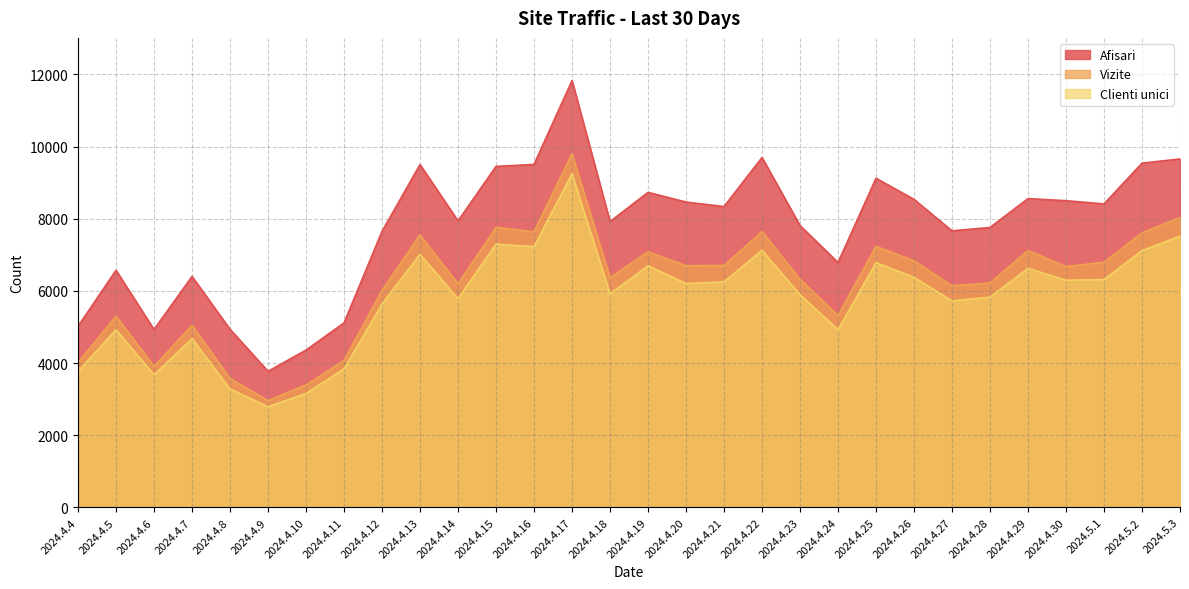

Rank the categories by Clienti unici value from highest to lowest.

2024.4.17, 2024.5.3, 2024.4.15, 2024.4.16, 2024.4.22, 2024.5.2, 2024.4.13, 2024.4.25, 2024.4.19, 2024.4.29, 2024.4.26, 2024.5.1, 2024.4.30, 2024.4.21, 2024.4.20, 2024.4.18, 2024.4.23, 2024.4.28, 2024.4.14, 2024.4.27, 2024.4.12, 2024.4.5, 2024.4.24, 2024.4.7, 2024.4.11, 2024.4.4, 2024.4.6, 2024.4.8, 2024.4.10, 2024.4.9